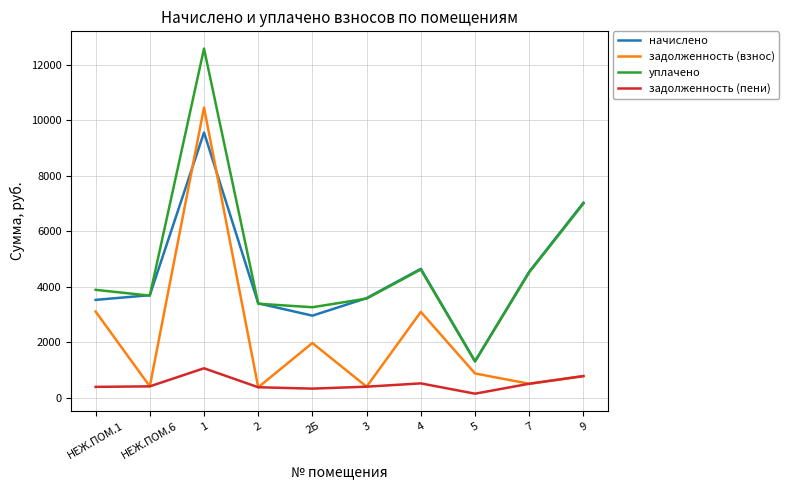

What is the total value across all series at 1?

33657.2